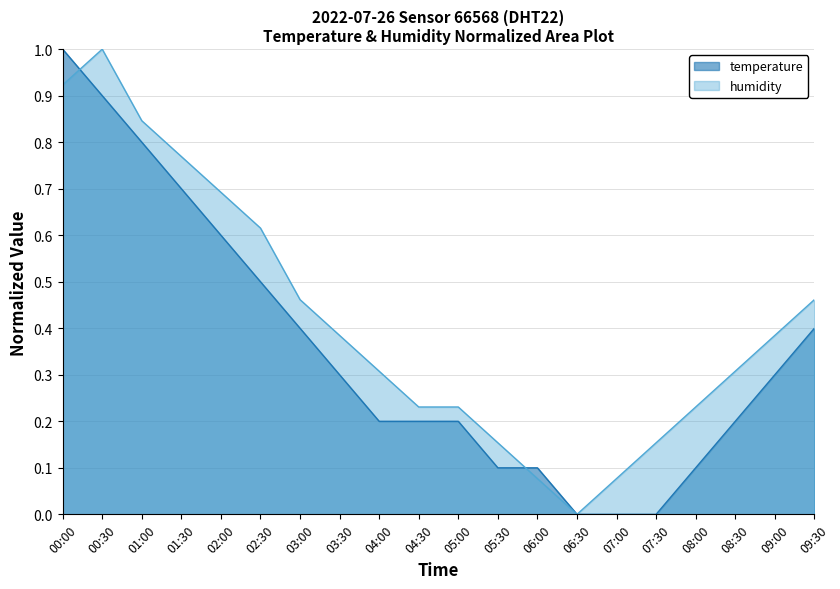

Where is the first local maximum for humidity?

00:30